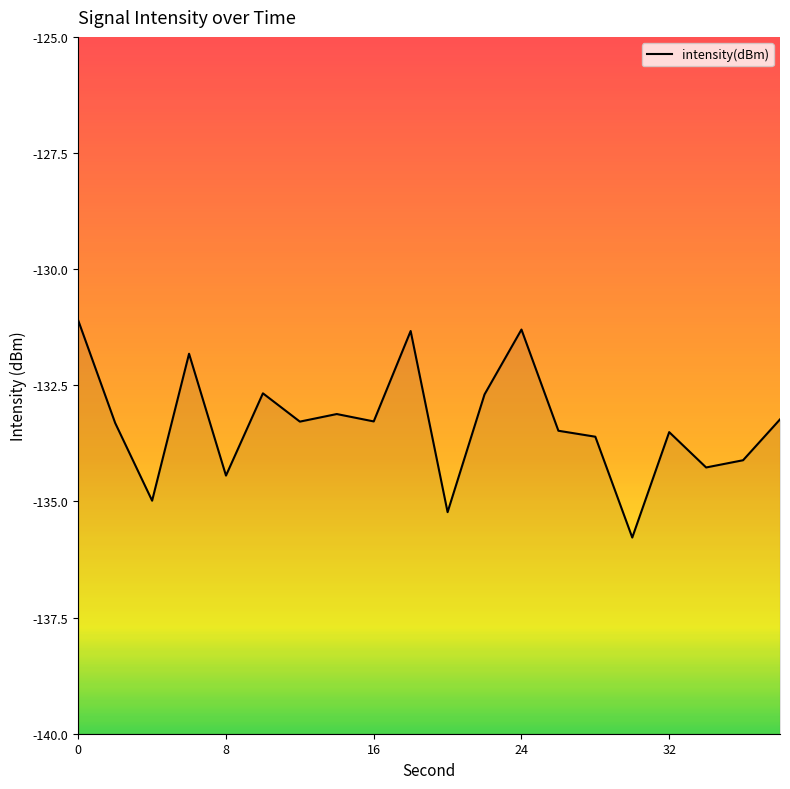

What is the difference between the values at 12 and 14?

0.2